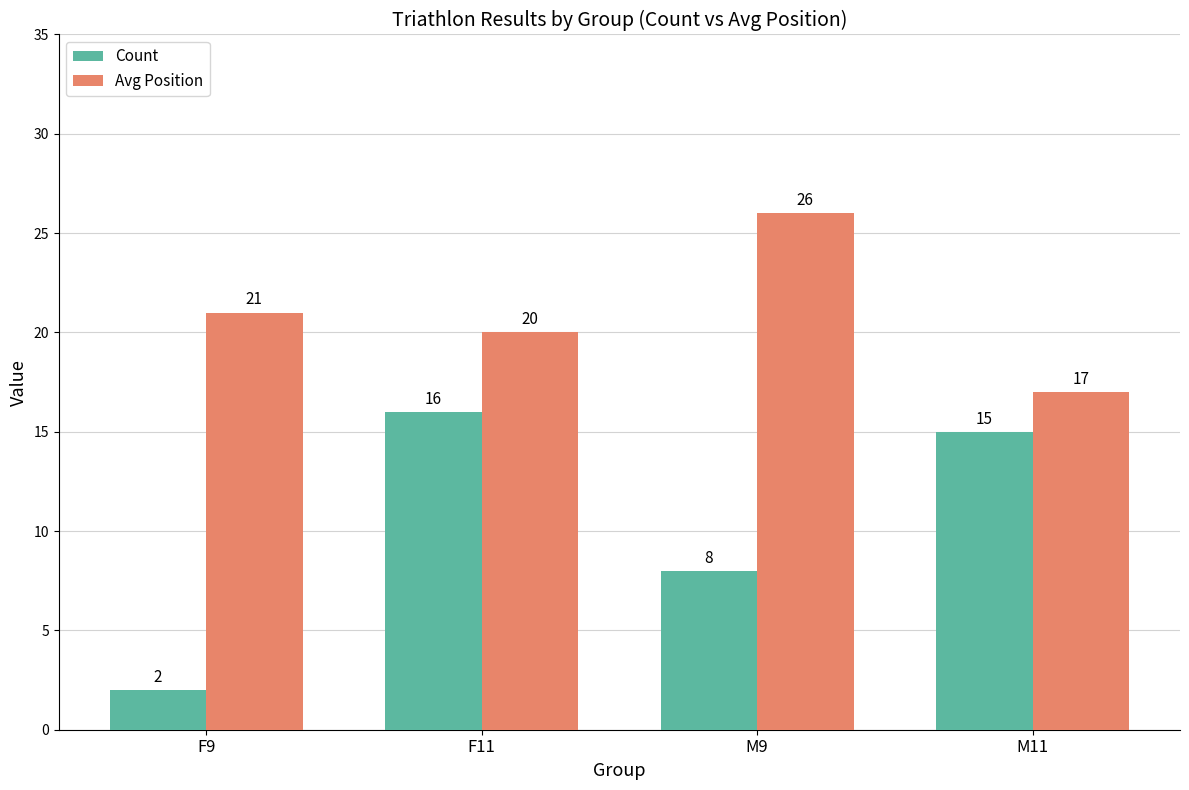

How many data points in Avg Position are less than 21?

2